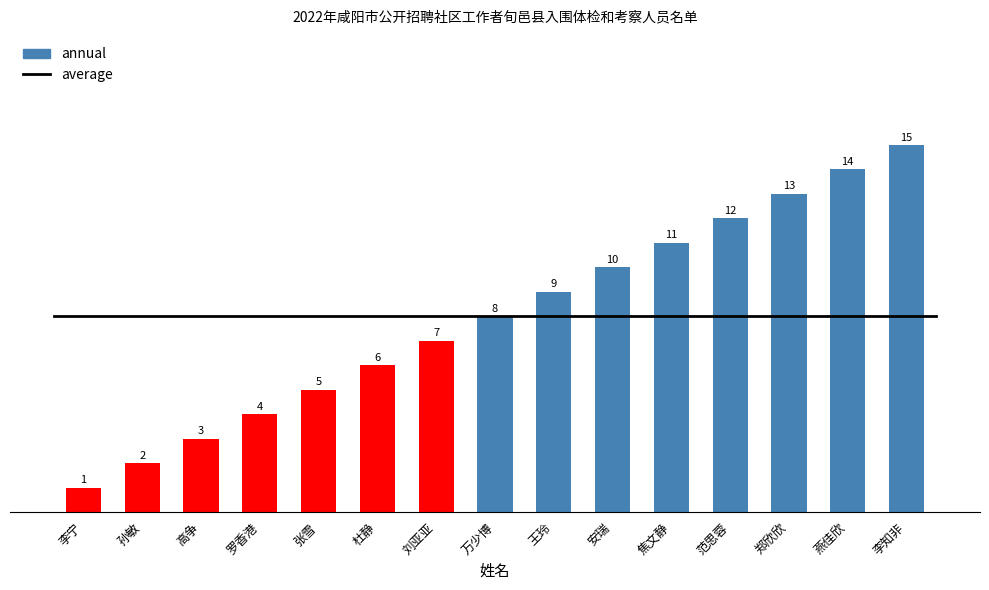

How many data points are above 8?

7